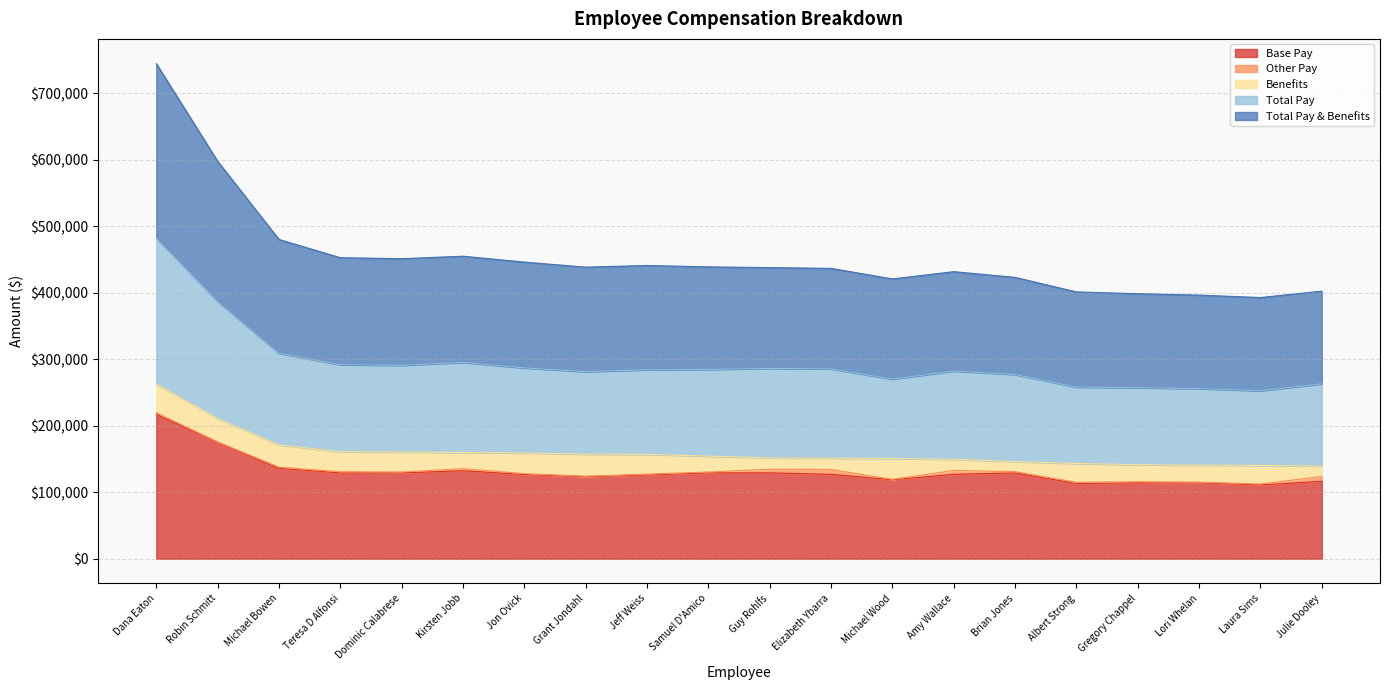

Is it true that Total Pay & Benefits equals 160343.9 at Dominic Calabrese?

True